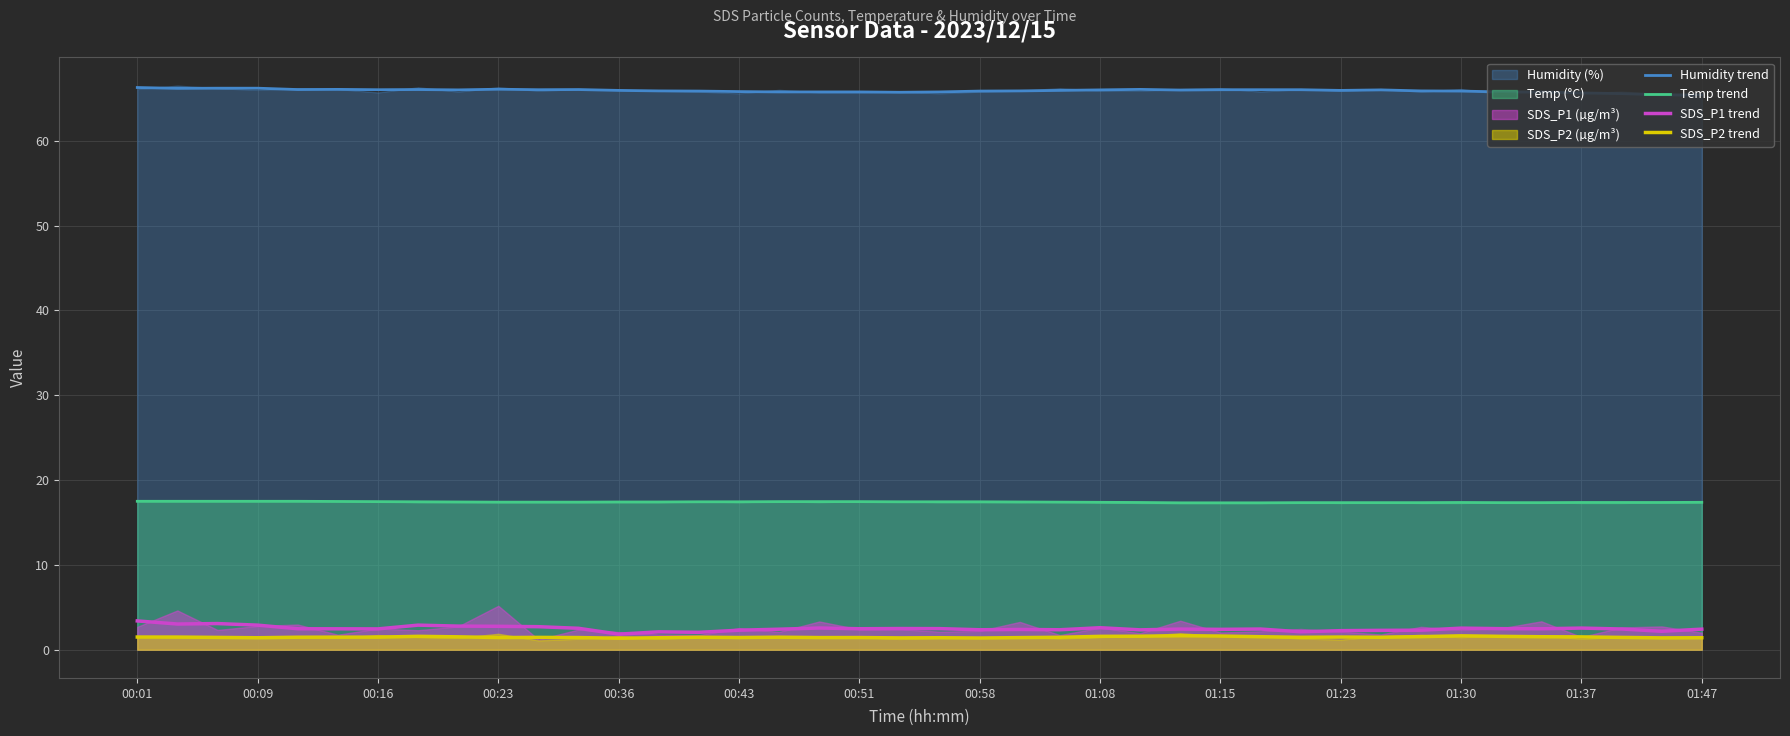

True or false: Humidity trend and SDS_P1 trend cross at least once.

False